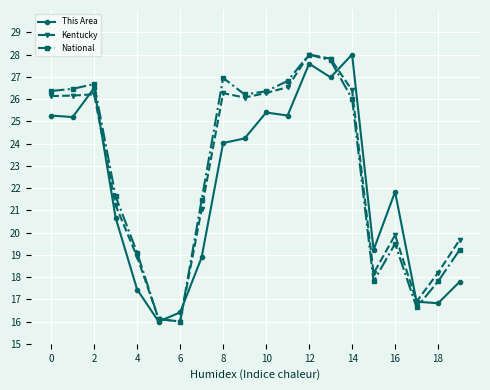

What is the value of the This Area point at the 15th from the left?

28.0